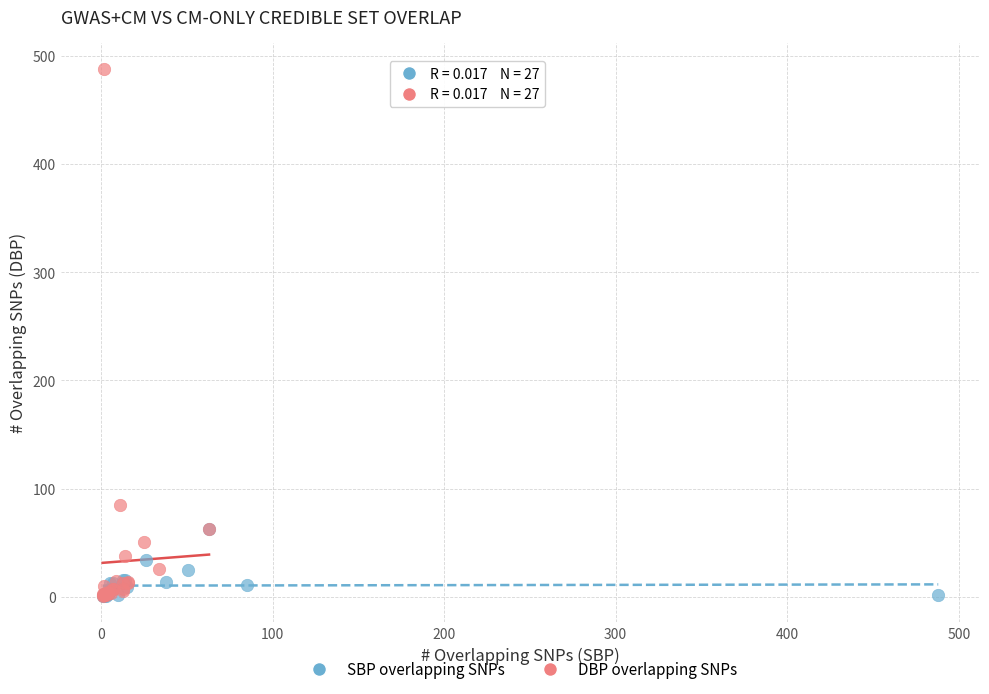

What are all the series names shown in the legend?

SBP overlapping SNPs, DBP overlapping SNPs